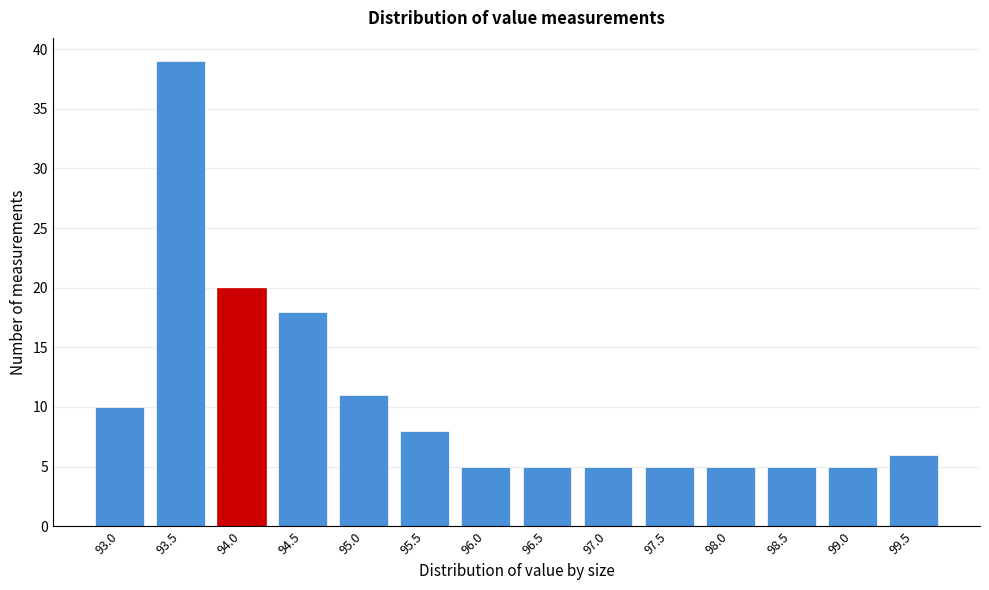

Reading right to left, transcribe all the data shown in this chart.

99.5=6	99.0=5	98.5=5	98.0=5	97.5=5	97.0=5	96.5=5	96.0=5	95.5=8	95.0=11	94.5=18	94.0=20	93.5=39	93.0=10